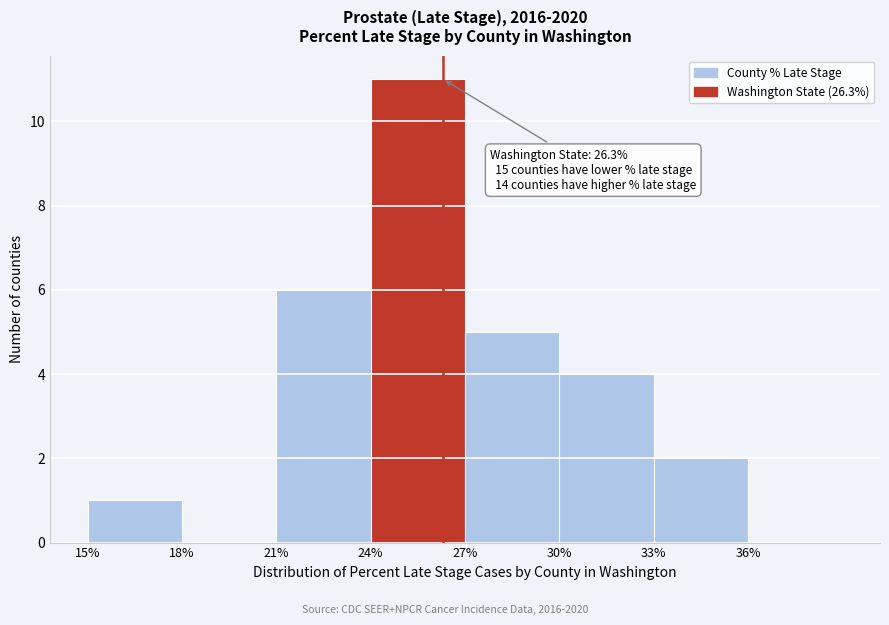

Which range on the x-axis has the tallest bar?

24 to 27